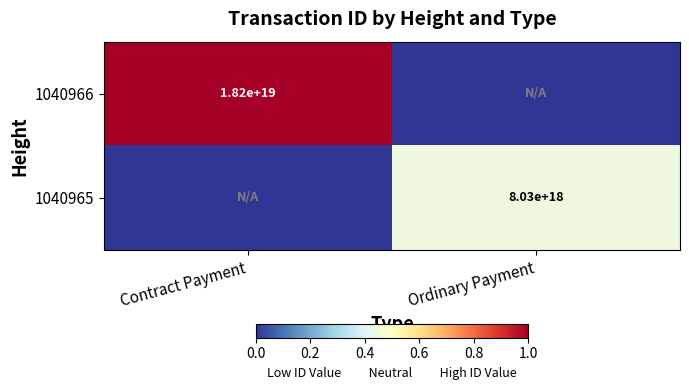

The value of 1040966 at Contract Payment is 1.5. True or false?

False